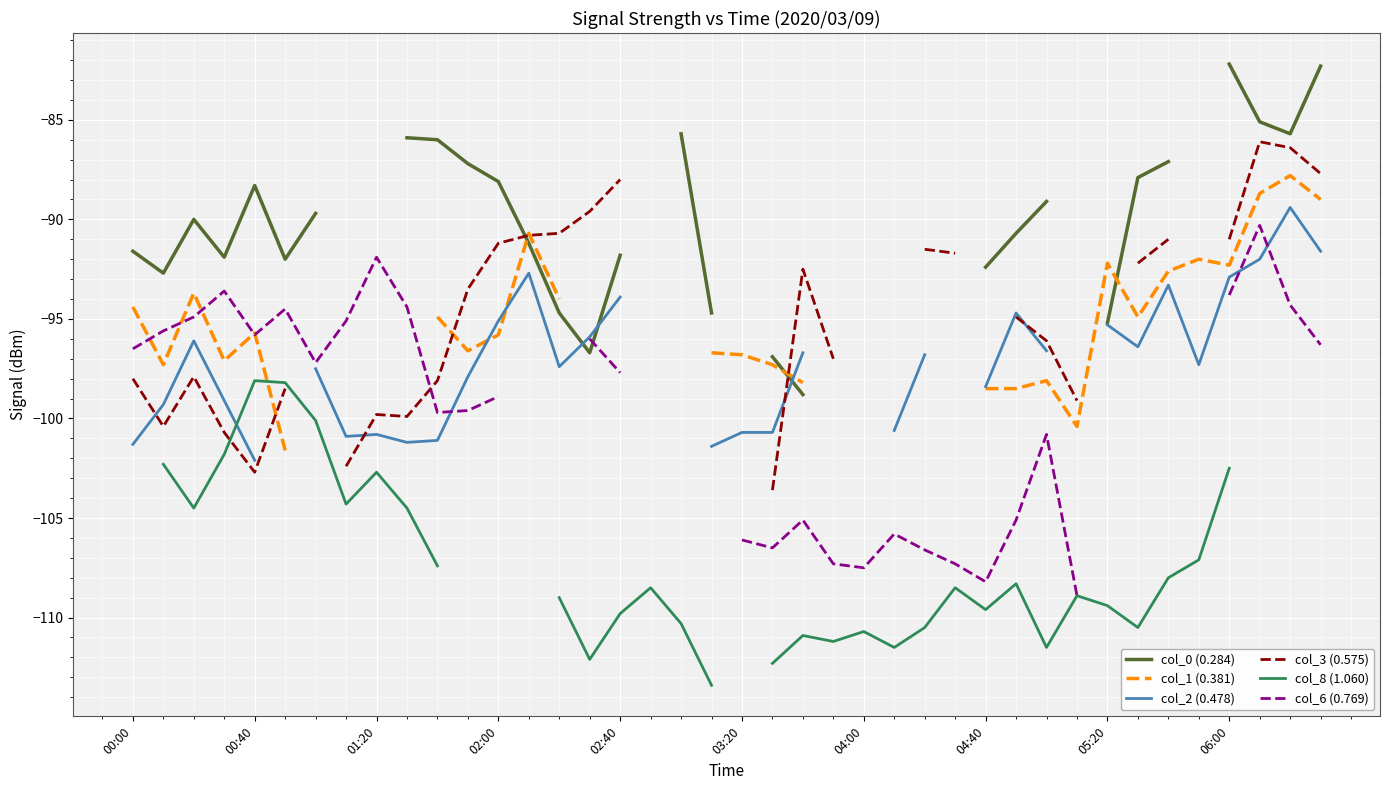

What is the highest value of the col_2 (0.478) series?

-89.4